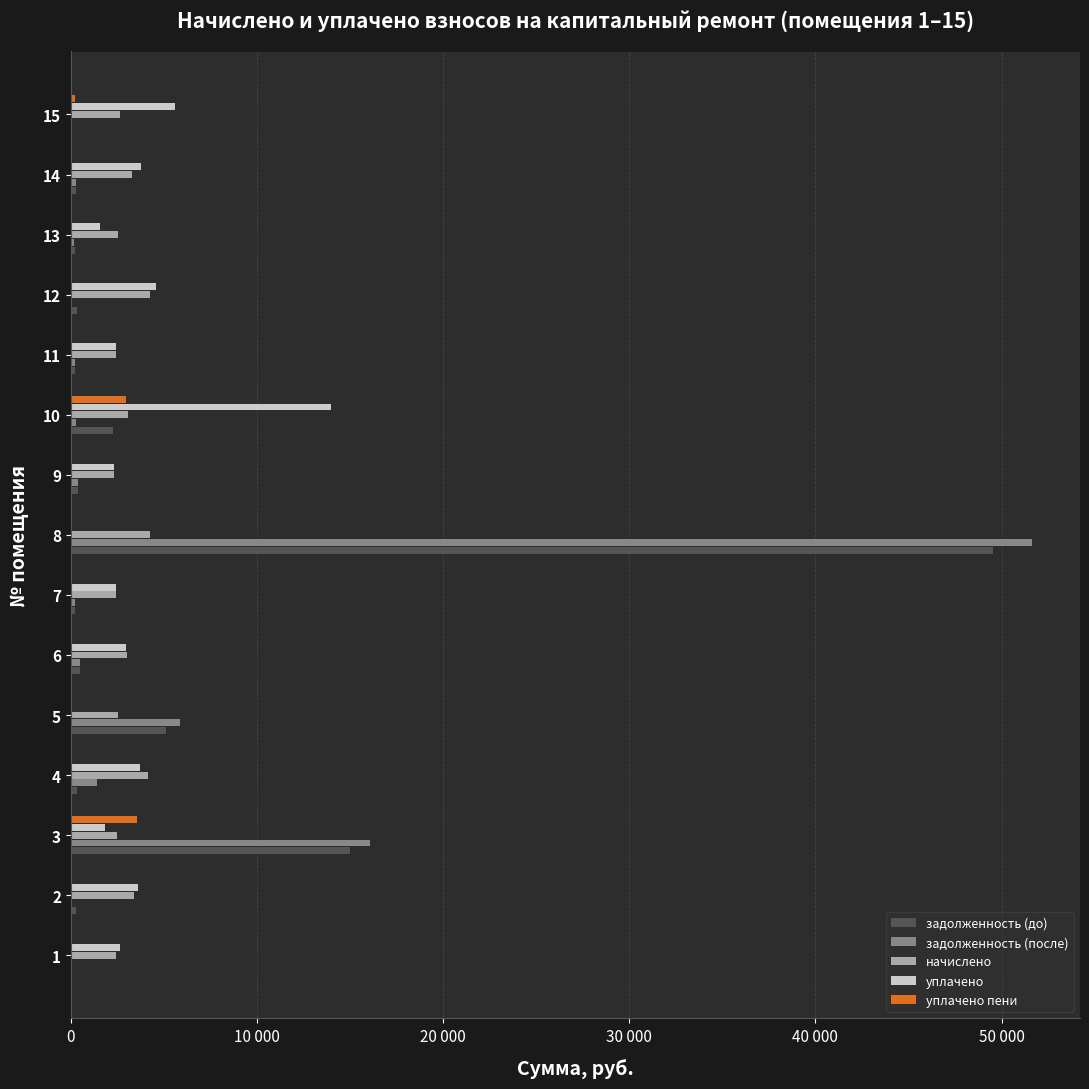

Reading left to right, extract all data points from this chart.

задолженность (до): 83.5	281.7	15024.4	347.6	5119.7	485.0	202.5	49561.1	374.1	2254.4	204.5	356.2	209.2	274.4	0.0
задолженность (после): 0.0	31.7	16058.3	1396.2	5883.8	485.0	202.5	51631.7	374.1	257.7	204.5	0.0	192.6	274.4	0.0
начислено: 2445.6	3380.6	2501.5	4171.8	2549.4	3011.0	2429.5	4251.7	2322.3	3092.9	2453.5	4259.8	2533.4	3292.7	2661.4
уплачено: 2639.1	3601.9	1815.2	3717.7	0.0	2993.2	2408.2	0.0	2308.6	13989.8	2431.8	4578.5	1550.0	3762.7	5619.0
уплачено пени: 0.1	0.0	3555.8	90.3	0.0	0.0	1.8	0.0	0.0	2950.1	3.1	4.5	0.0	1.1	232.9